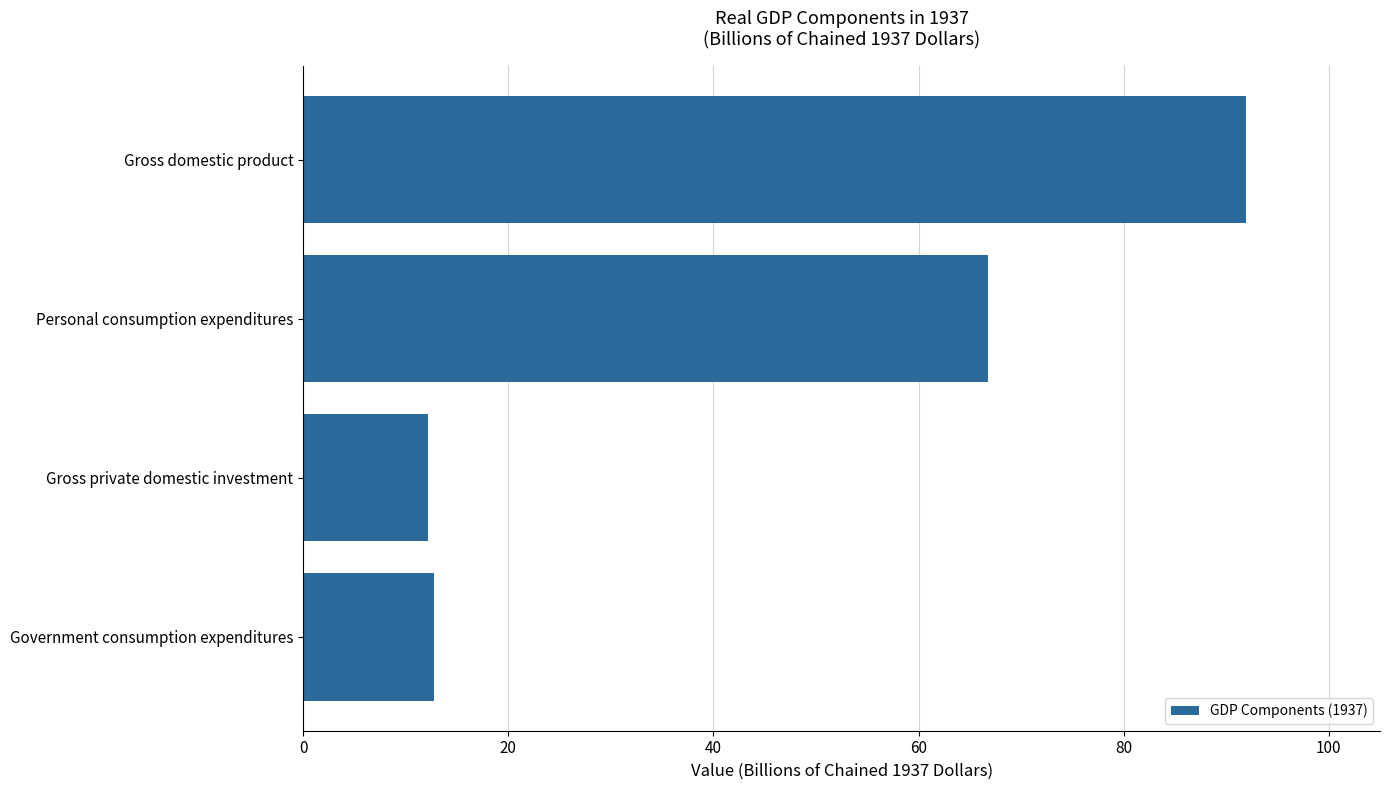

Where is the data nearest to the value 52?

Personal consumption expenditures